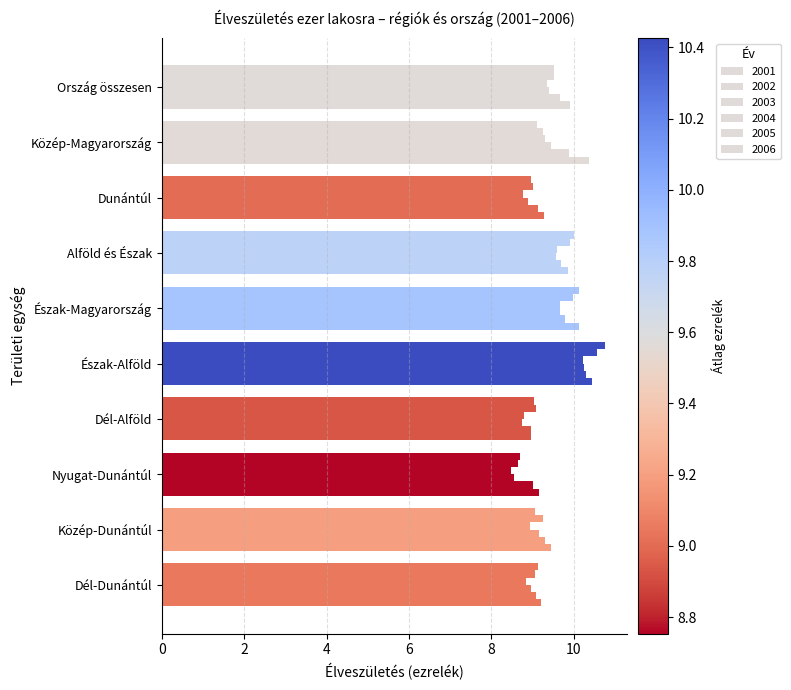

Reading left to right, what are all the values shown in this chart?

2001: 9.5	9.1	9.0	10.0	10.1	10.8	9.0	8.7	9.1	9.1
2002: 9.5	9.3	9.0	9.9	10.0	10.6	9.1	8.6	9.3	9.1
2003: 9.3	9.3	8.8	9.6	9.7	10.2	8.8	8.5	8.9	8.9
2004: 9.4	9.4	8.9	9.6	9.7	10.2	8.7	8.6	9.2	9.0
2005: 9.7	9.9	9.1	9.7	9.8	10.3	9.0	9.0	9.3	9.1
2006: 9.9	10.4	9.3	9.9	10.1	10.5	9.0	9.1	9.4	9.2